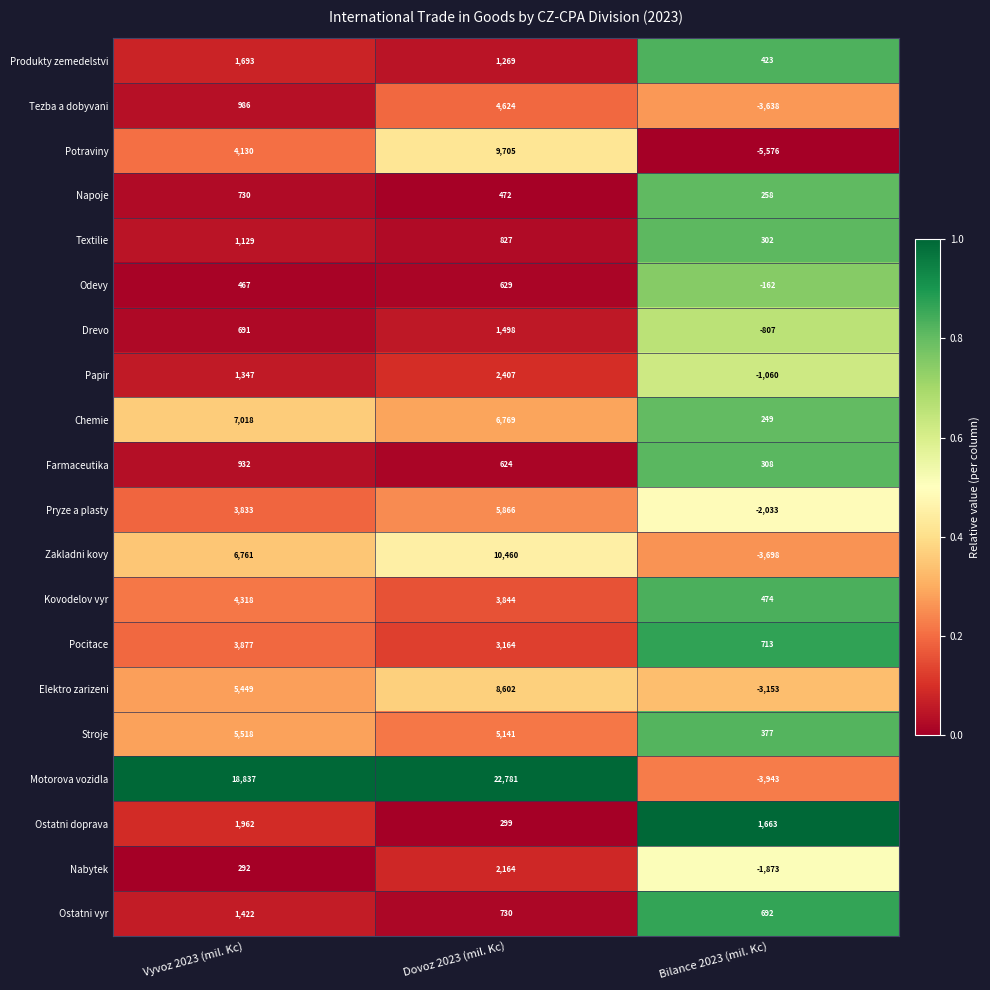

The value of Nabytek at Dovoz 2023 (mil. Kc) is 651. True or false?

False